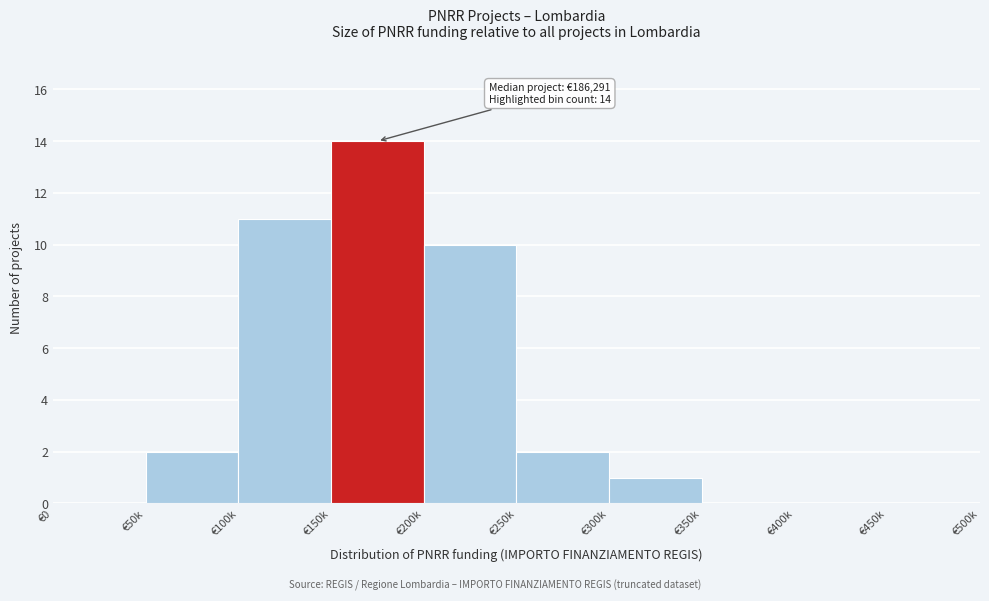

Reading left to right, what are all the values shown in this chart?

€0=0	€50k=2	€100k=11	€150k=14	€200k=10	€250k=2	€300k=1	€350k=0	€400k=0	€450k=0